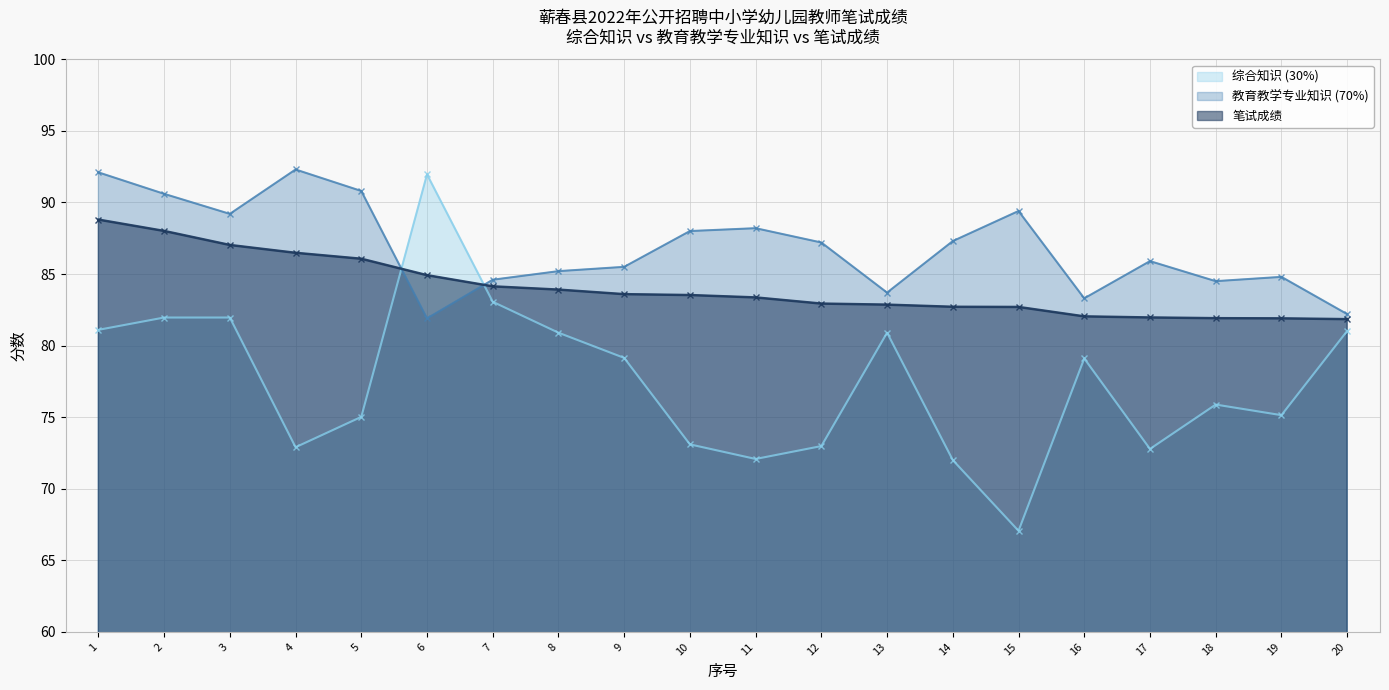

What is the value of the 综合知识 (30%) point at the 7th from the left?

83.1